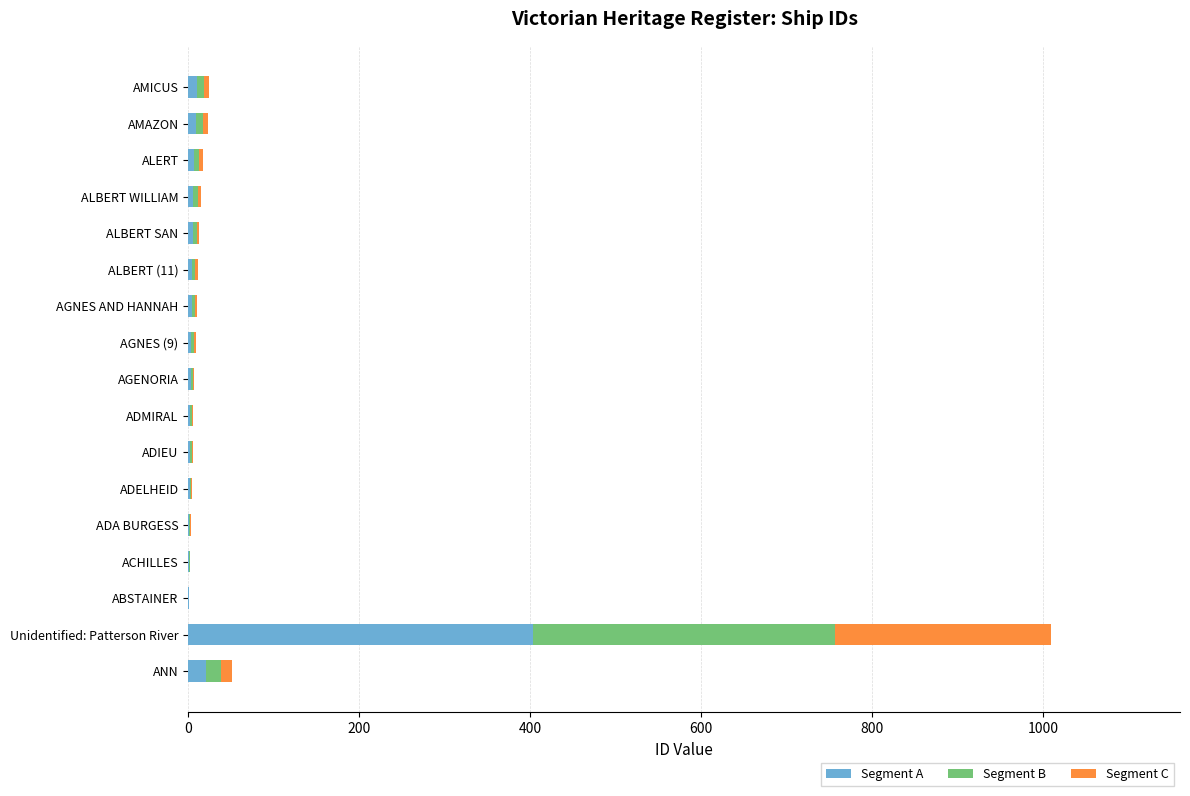

At which category is the sum across all series the highest?

Unidentified: Patterson River